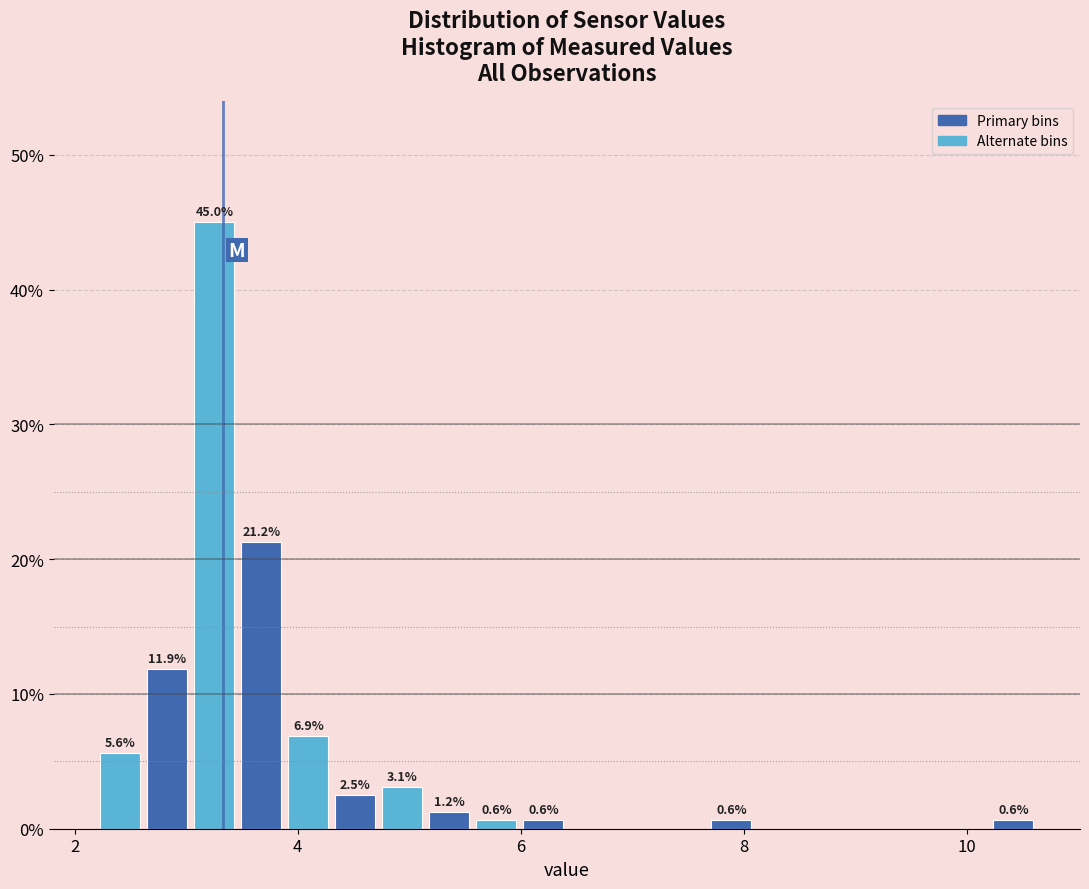

Around what value on the x-axis is the tallest bar? Give the approximate position of its centre, as read against the axis.

3.2